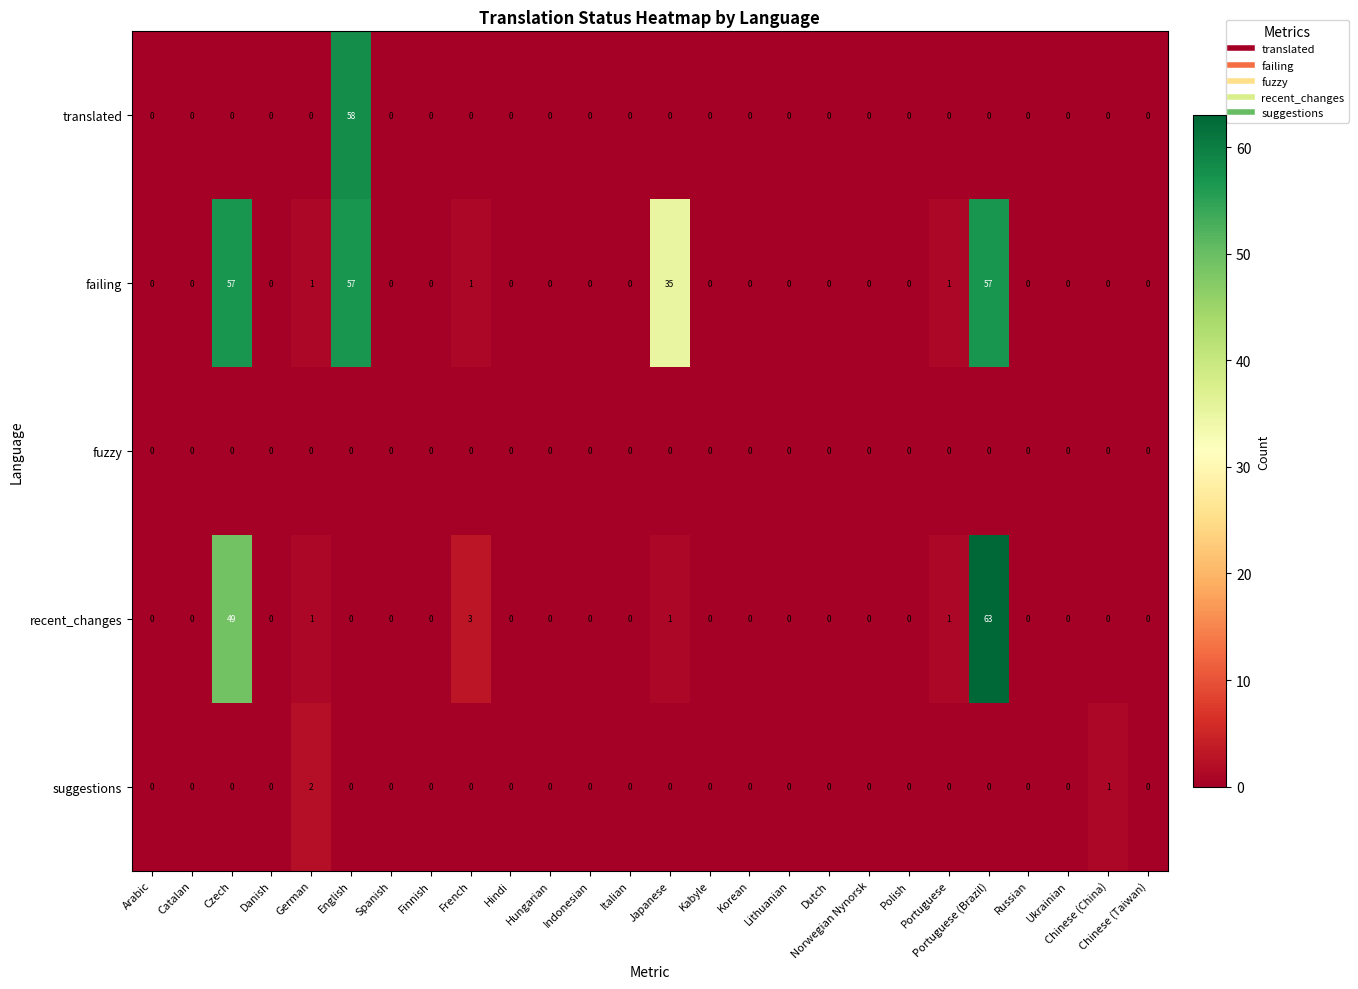

Which series has the largest total across all categories?

failing